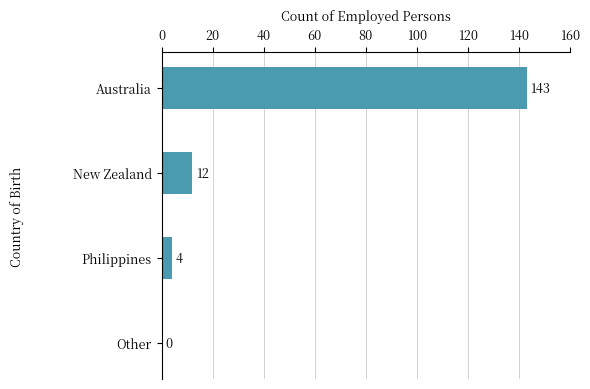

What is the average value?

40